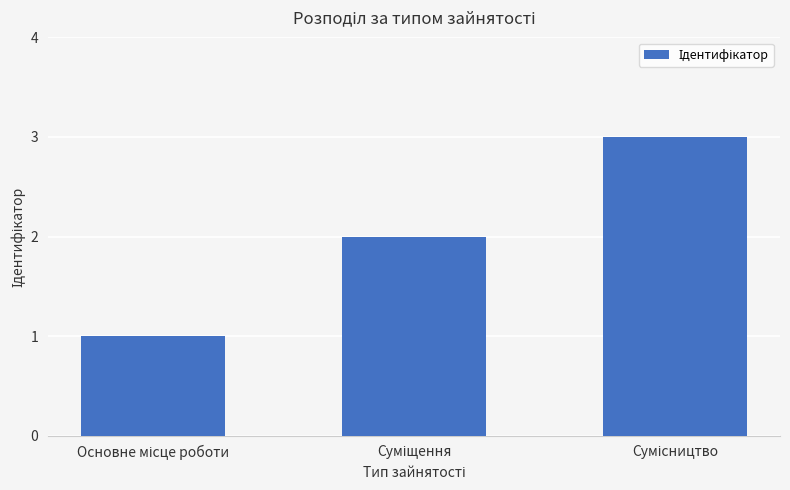

What is the sum of all values?

6